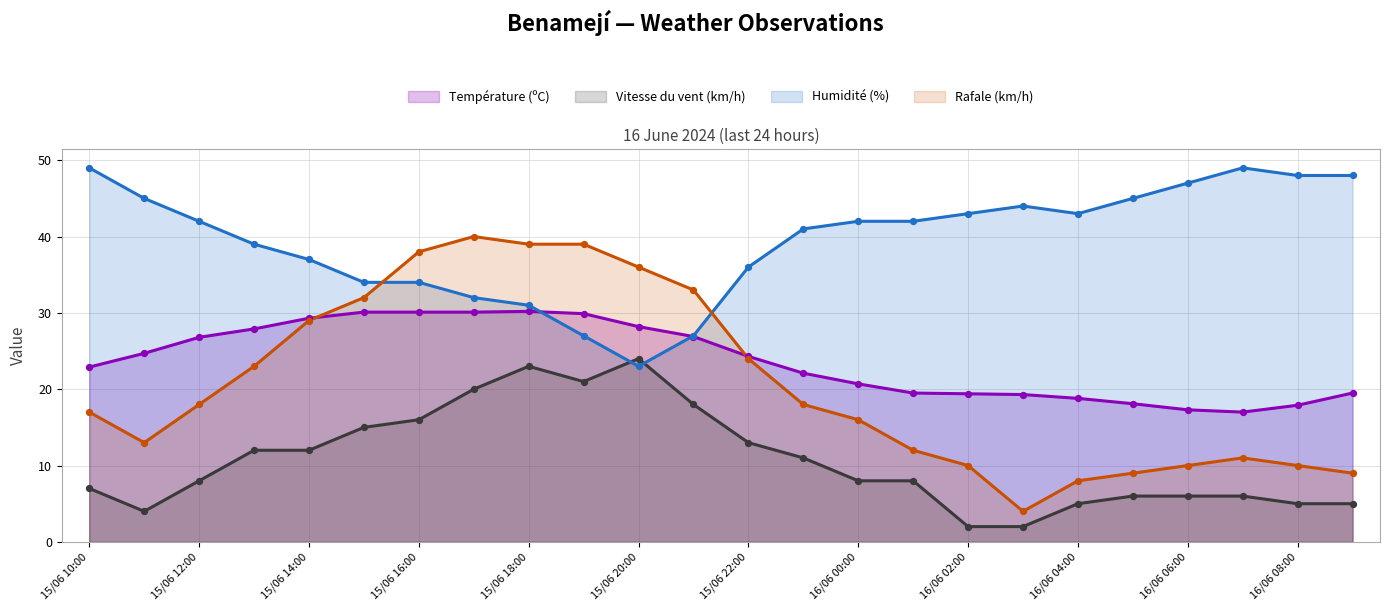

At how many categories does at least one series exceed 15?

24